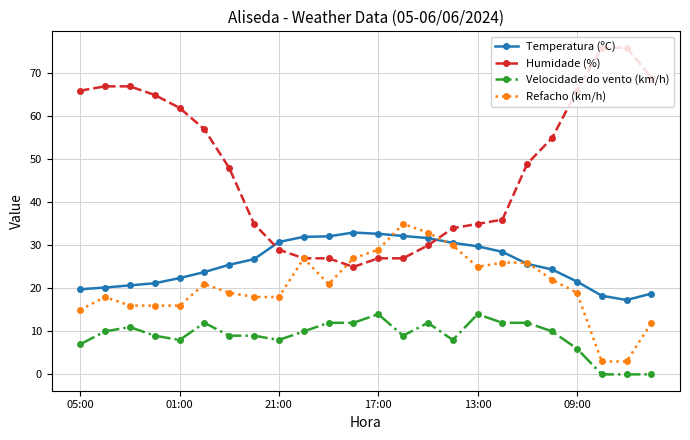

Which series has the largest total across all categories?

Humidade (%)